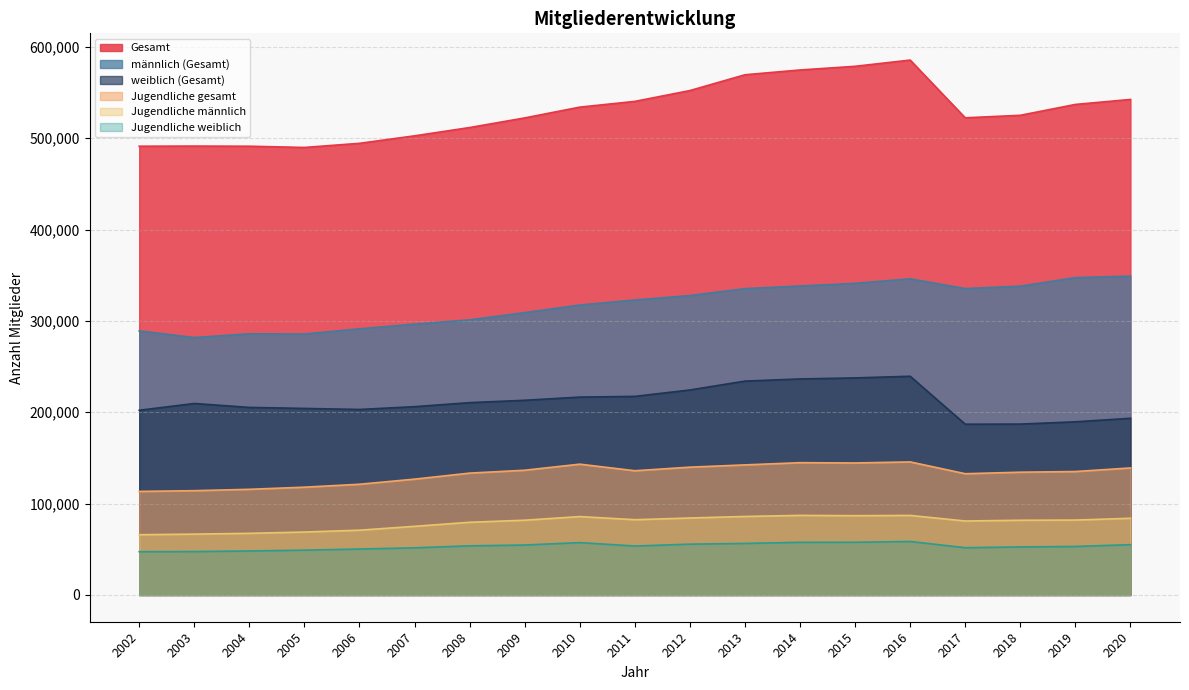

How many lines are shown in the chart?

6